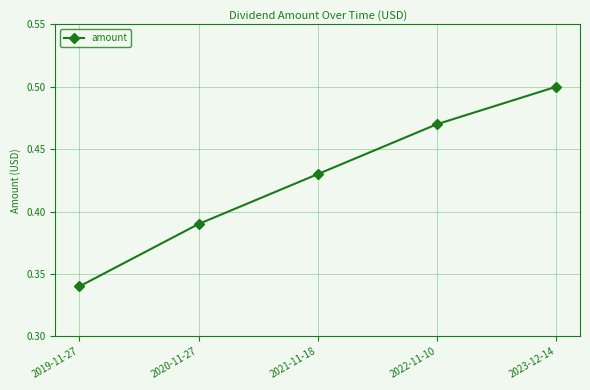

What is the label of the 4th point from the left?

2022-11-10